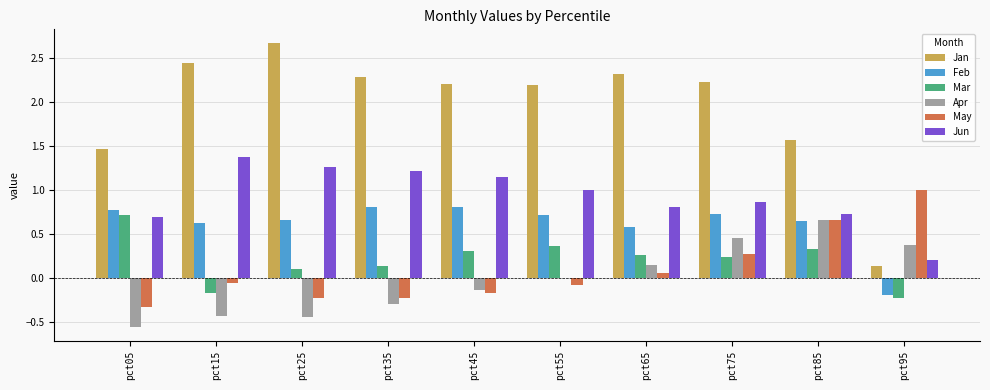

At which label does Jan reach its peak?

pct25